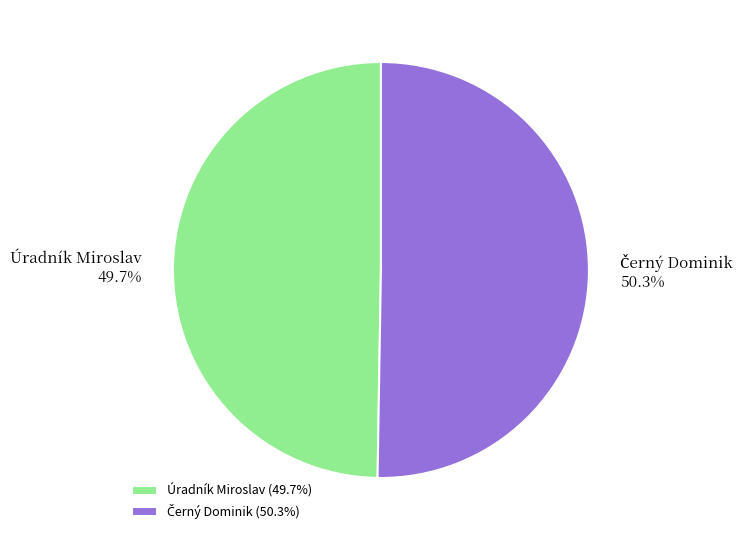

Is there any slice that represents more than half of the pie?

Yes